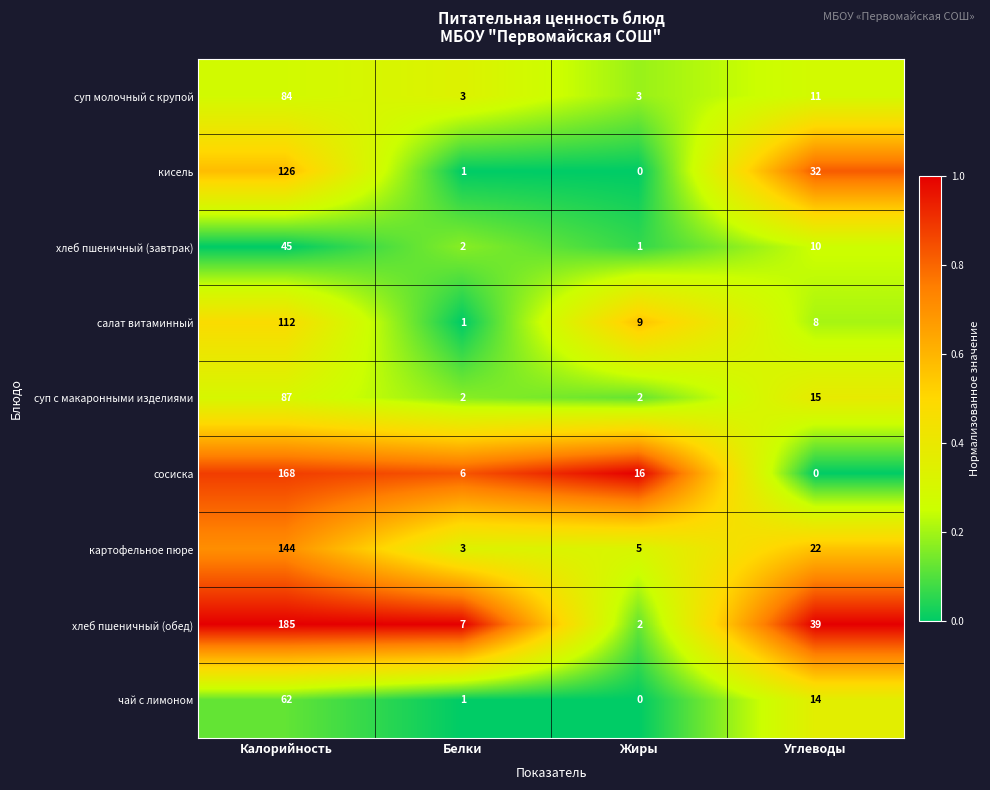

What is the highest value of the сосиска series?

168